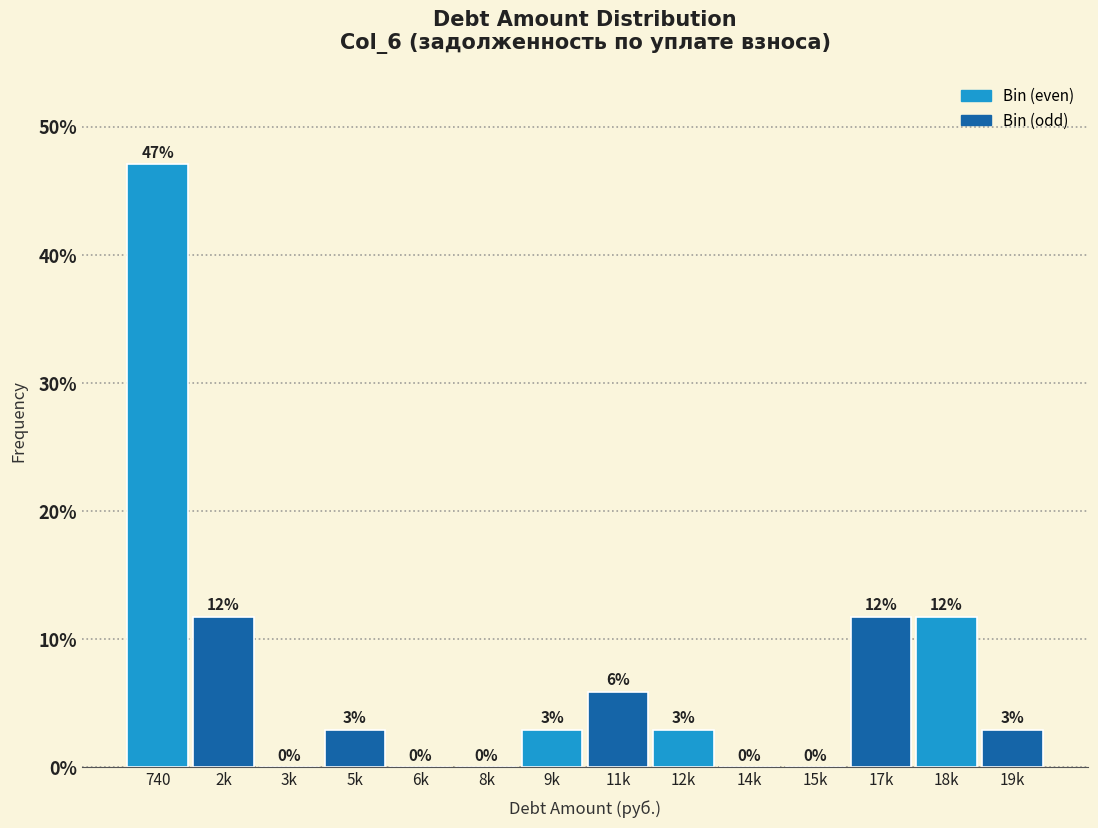

Are the bars horizontal?

No